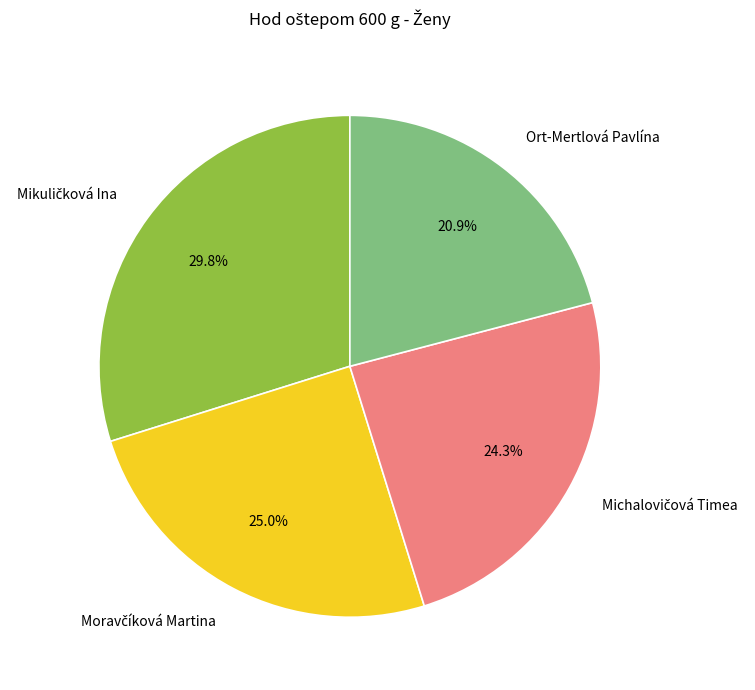

Count the number of slices in the pie.

4